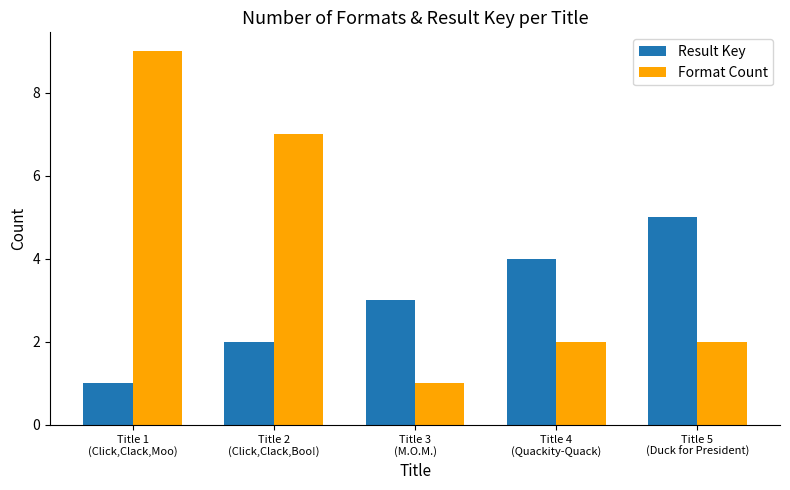

Which category has the lowest value in the Result Key series?

Title 1
(Click,Clack,Moo)